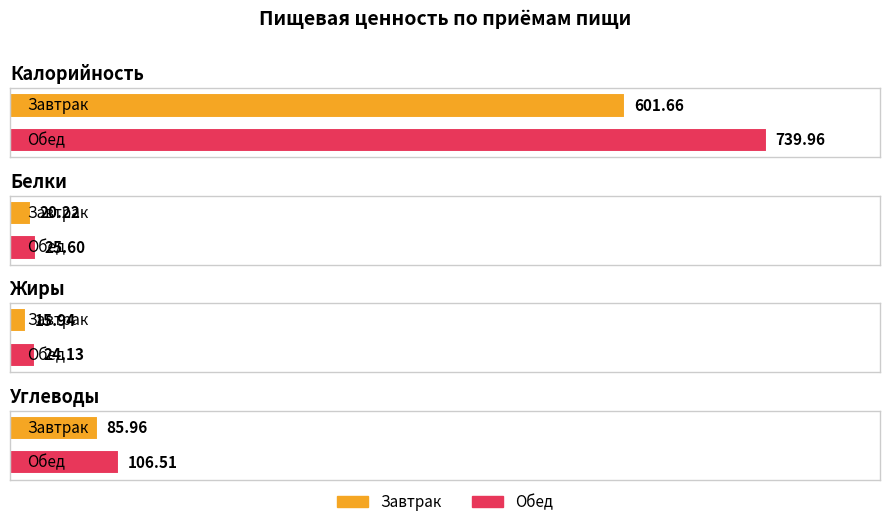

The value of Калорийность at Обед is 215.3. True or false?

False